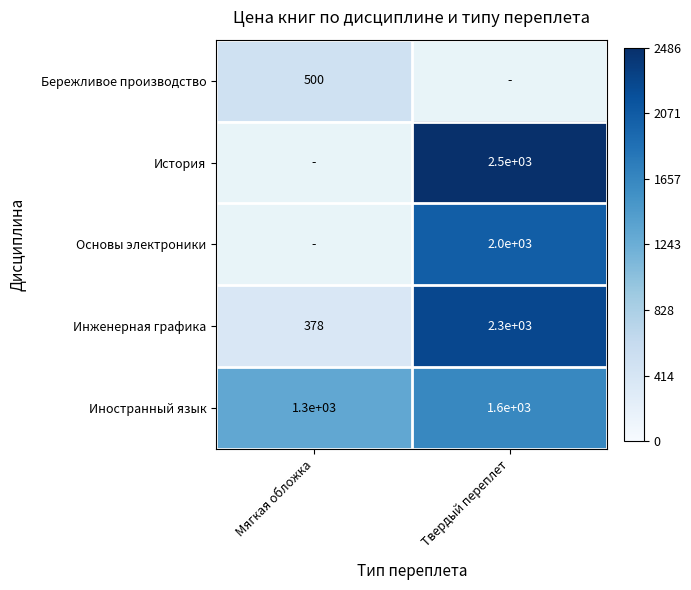

How many values in the Иностранный язык series are below 1600?

1